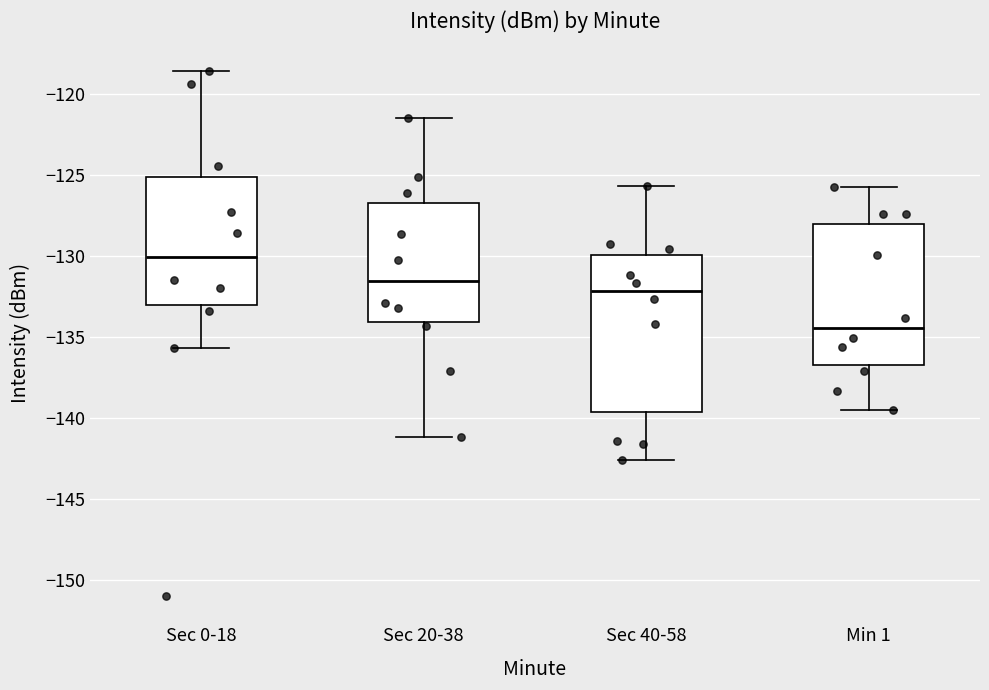

Which box has the highest median line?

Sec 0-18